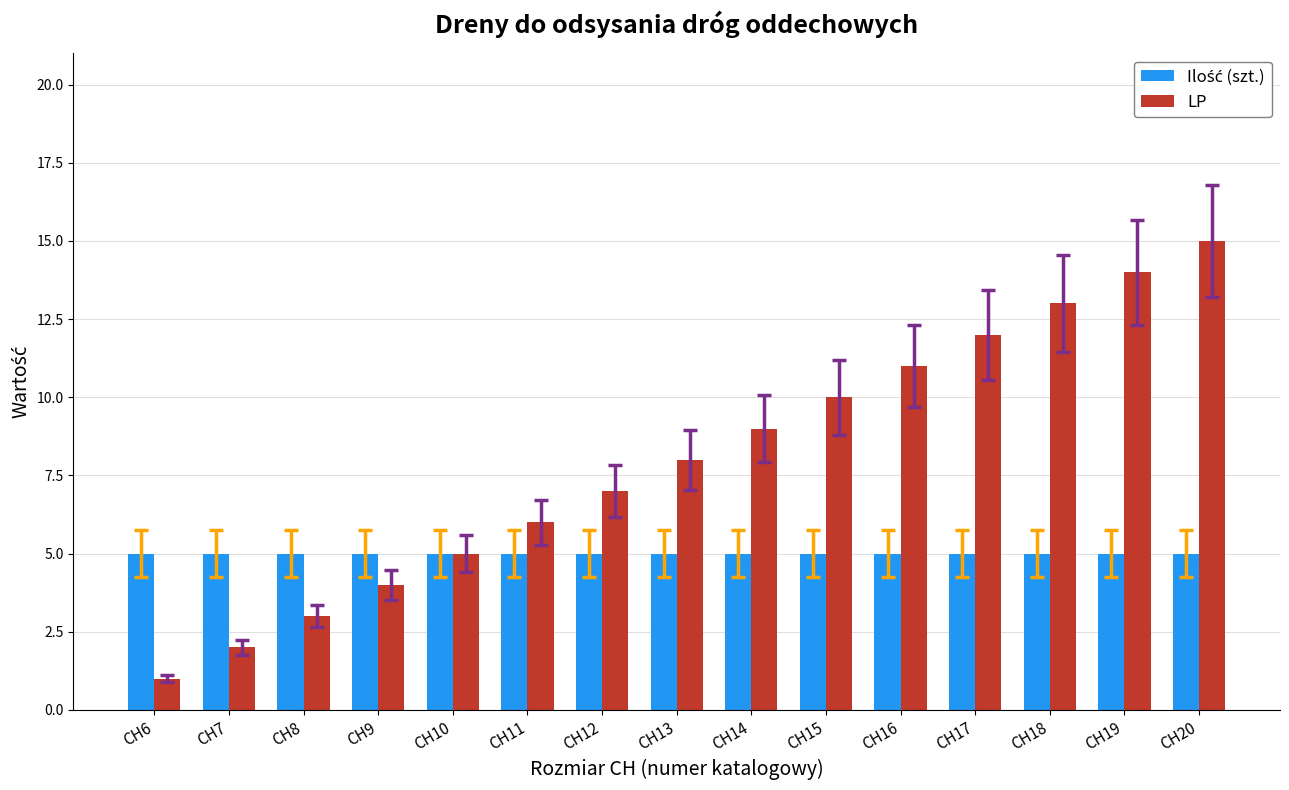

At which category does the chart reach its peak across all series?

CH20